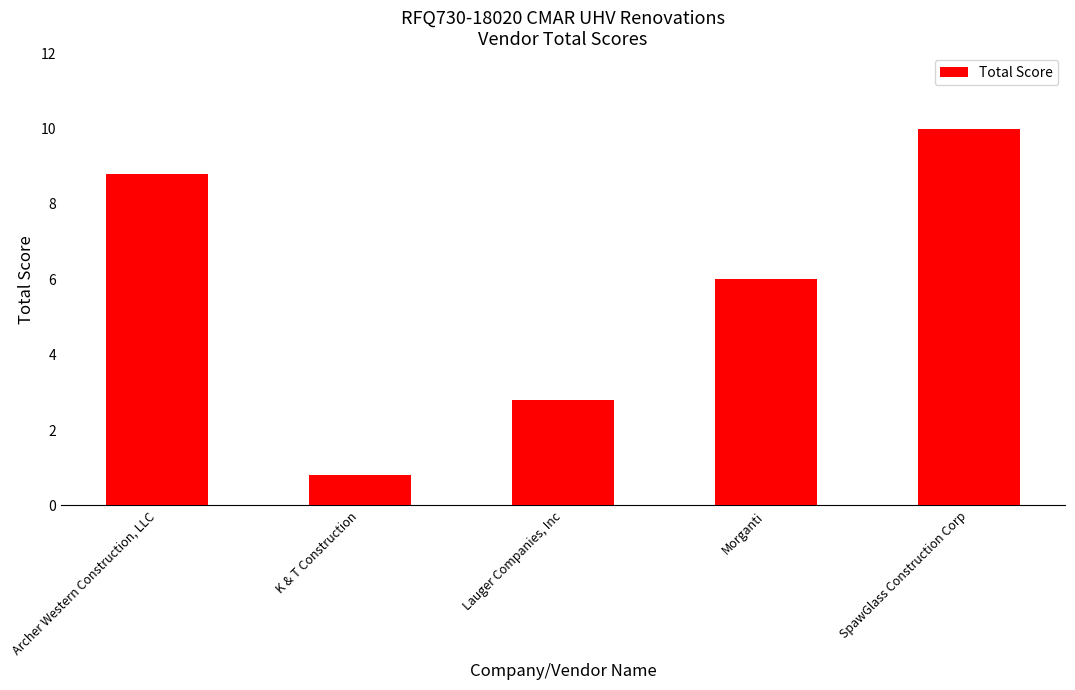

Reading right to left, transcribe all the data shown in this chart.

SpawGlass Construction Corp=10.0	Morganti=6.0	Lauger Companies, Inc=2.8	K & T Construction=0.8	Archer Western Construction, LLC=8.8